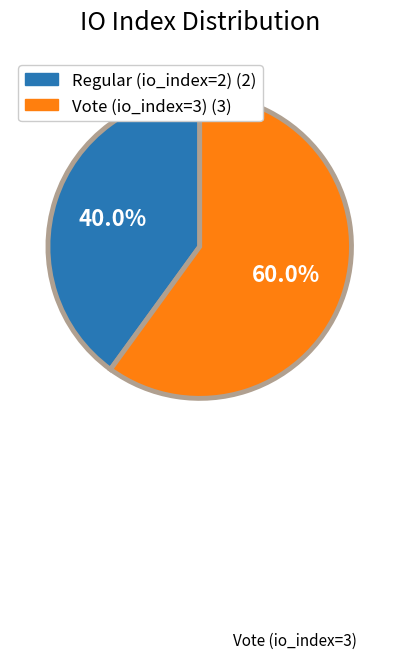

Is there a majority slice in this chart?

Yes